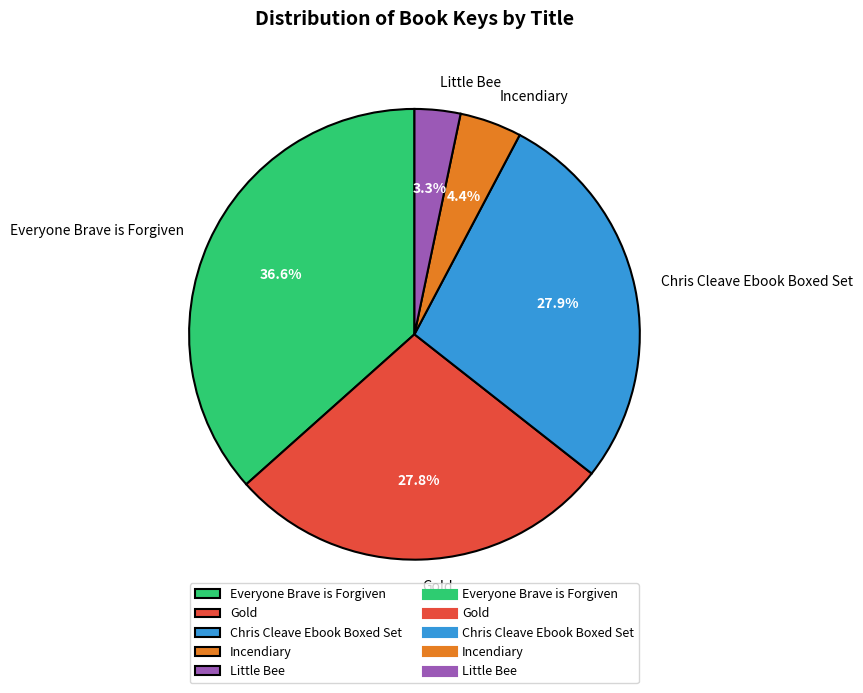

To the nearest percent, what percentage of the pie is Chris Cleave Ebook Boxed Set?

28%